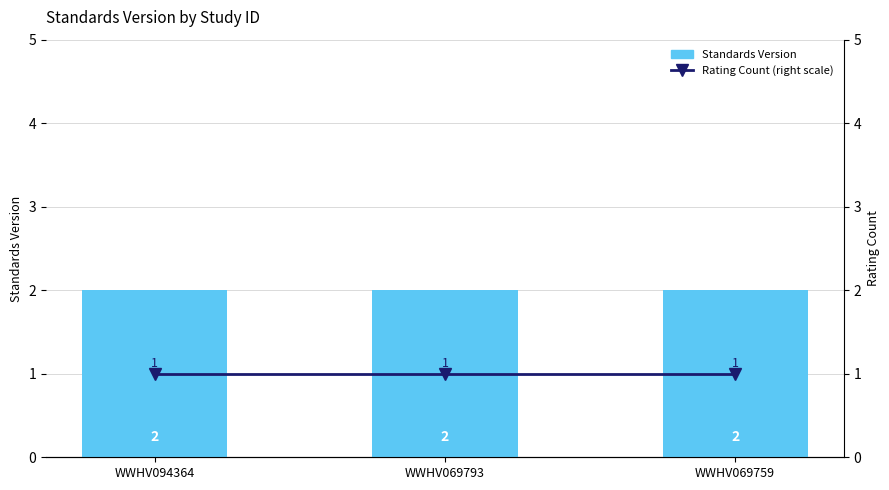

List the labels in order of Rating Count (right scale) value, largest first.

WWHV094364, WWHV069793, WWHV069759